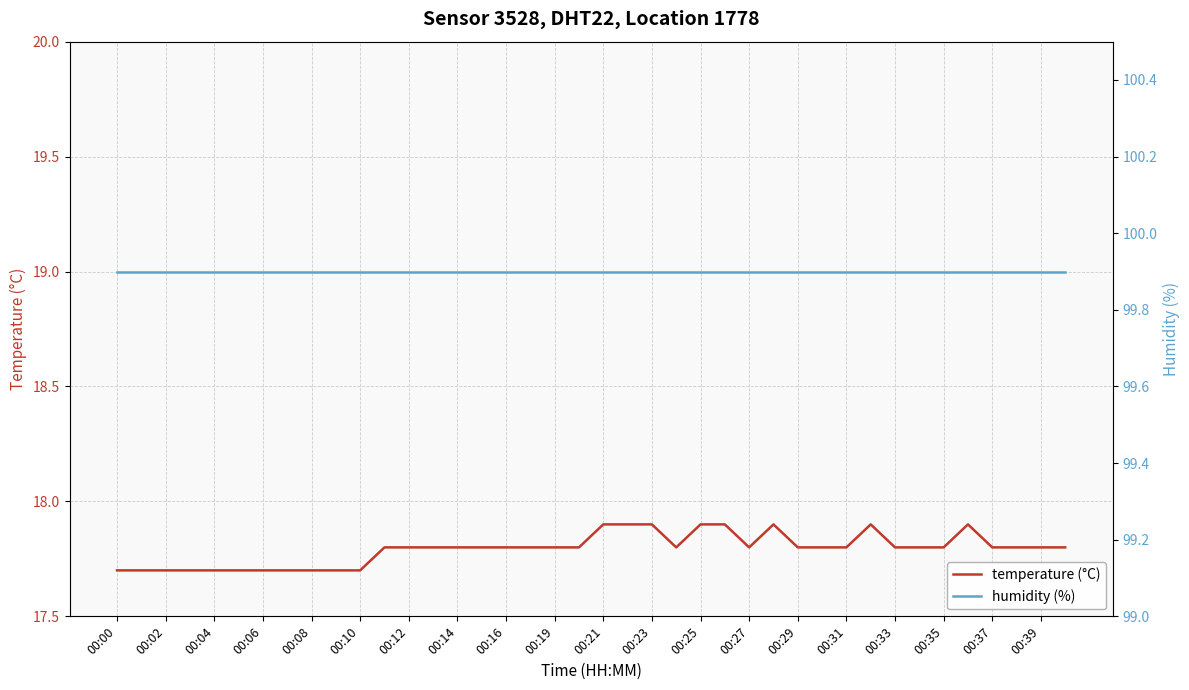

How many categories are shown in the chart?

40